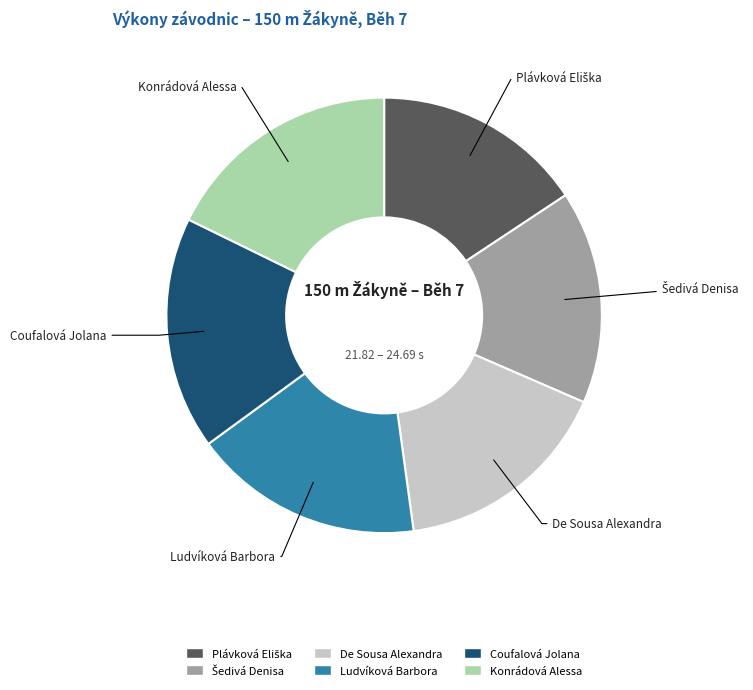

True or false: Konrádová Alessa accounts for 8% of the total.

False